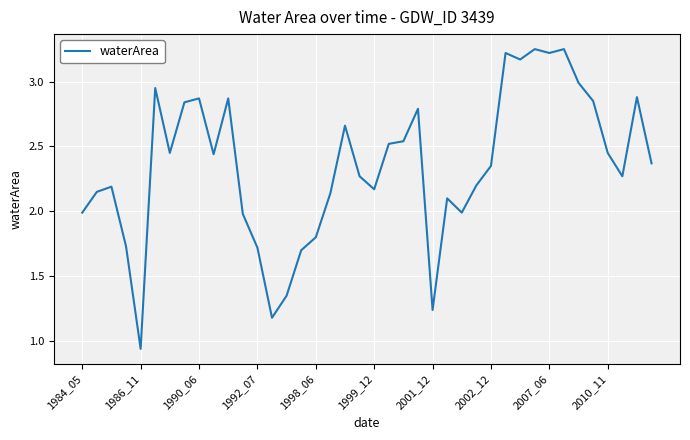

How many lines are shown in the chart?

1